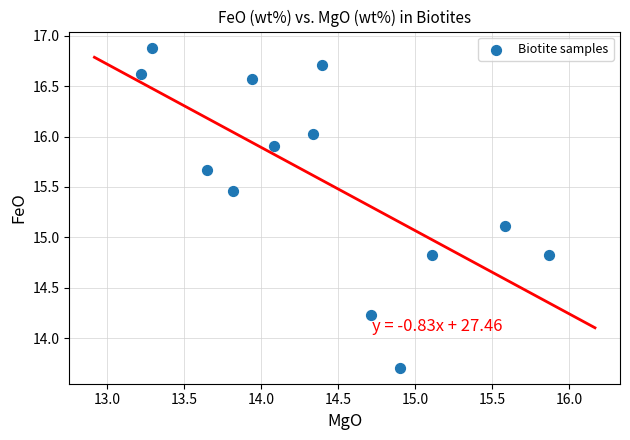

What is the range of Y values (max minus min)?

3.2